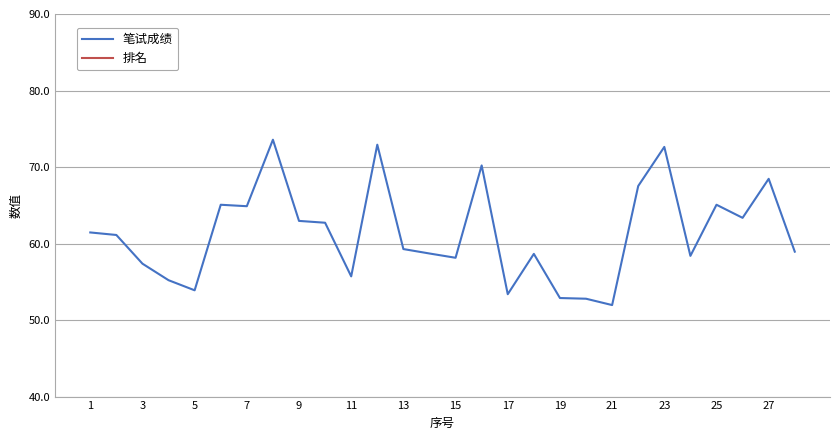

True or false: 笔试成绩 has a value of 96.6 at 3.

False